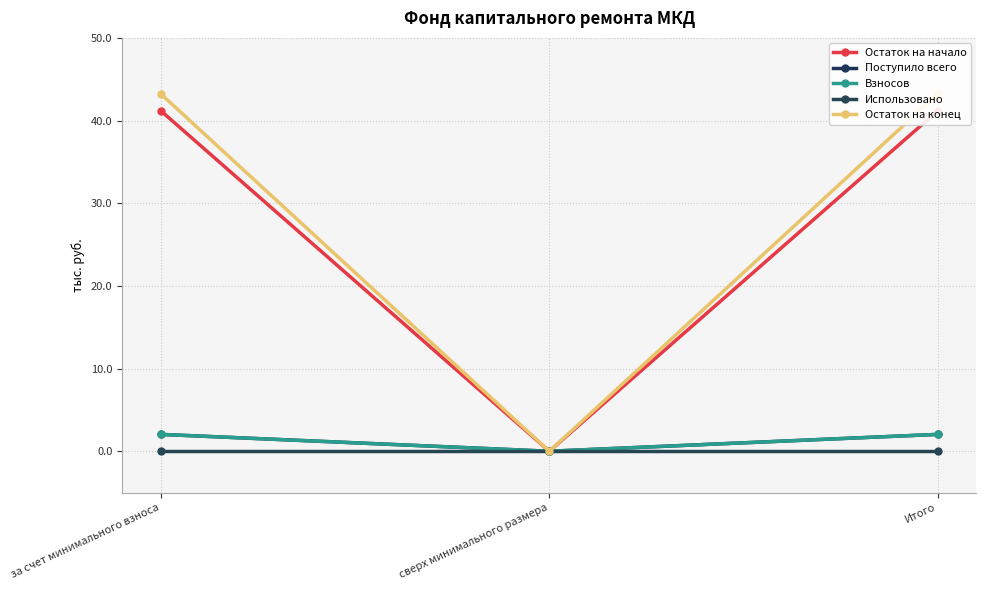

Which category has the lowest value in the Поступило всего series?

сверх минимального размера